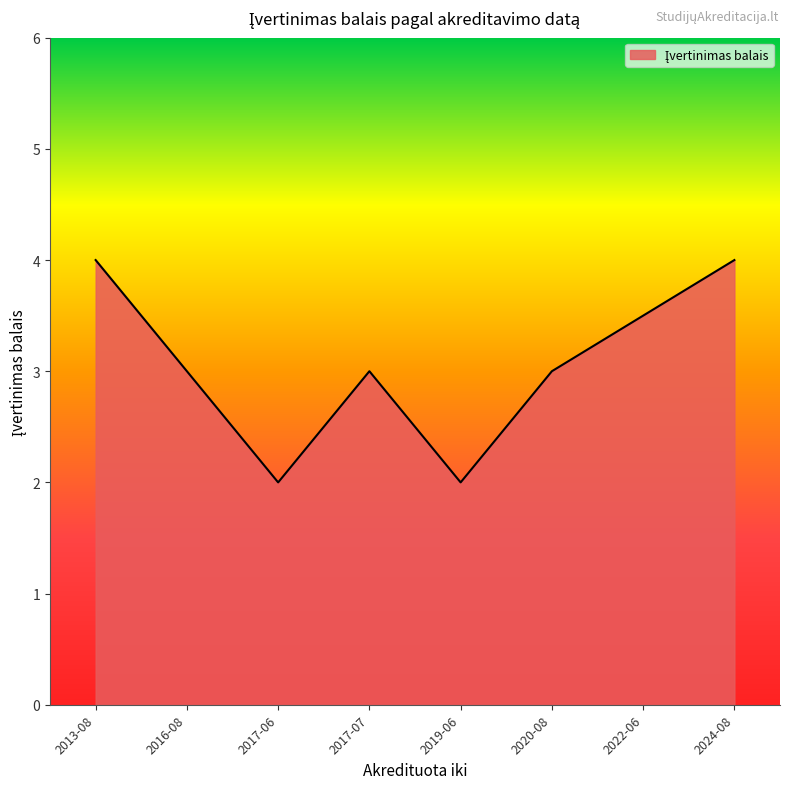

What is the approximate value at 2020-08?

3.0